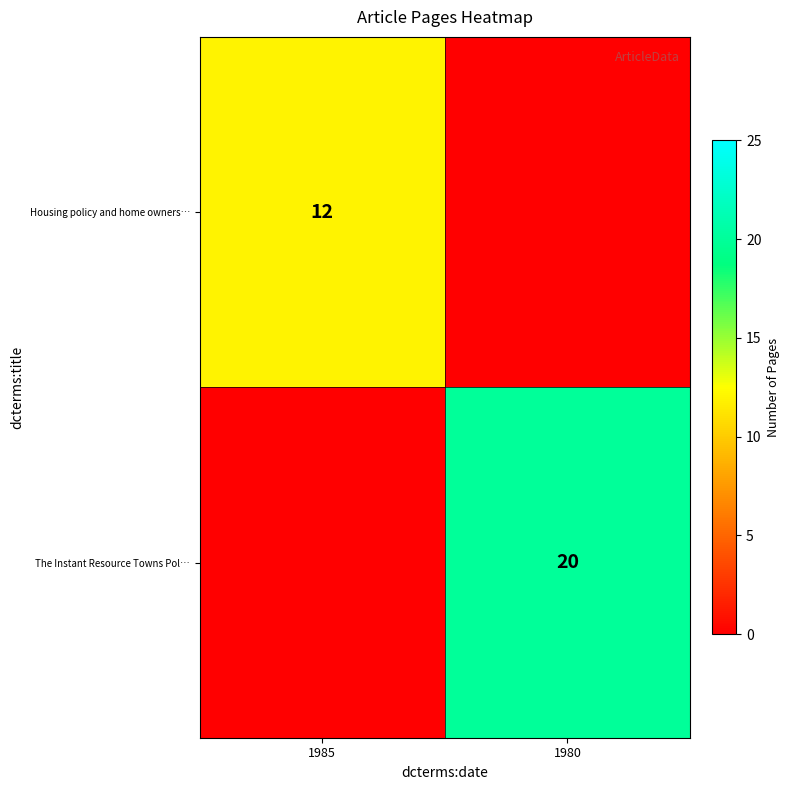

At how many categories does at least one series exceed 8?

2